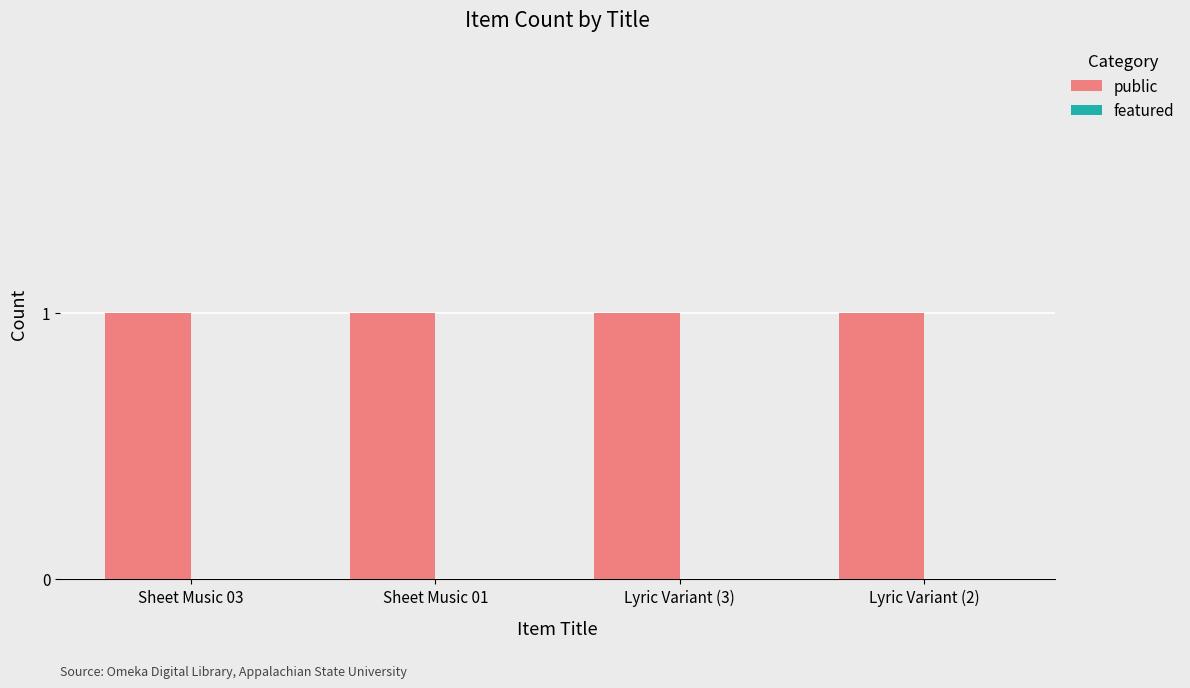

Which has a higher value, Lyric Variant (3) or Sheet Music 03?

Lyric Variant (3)